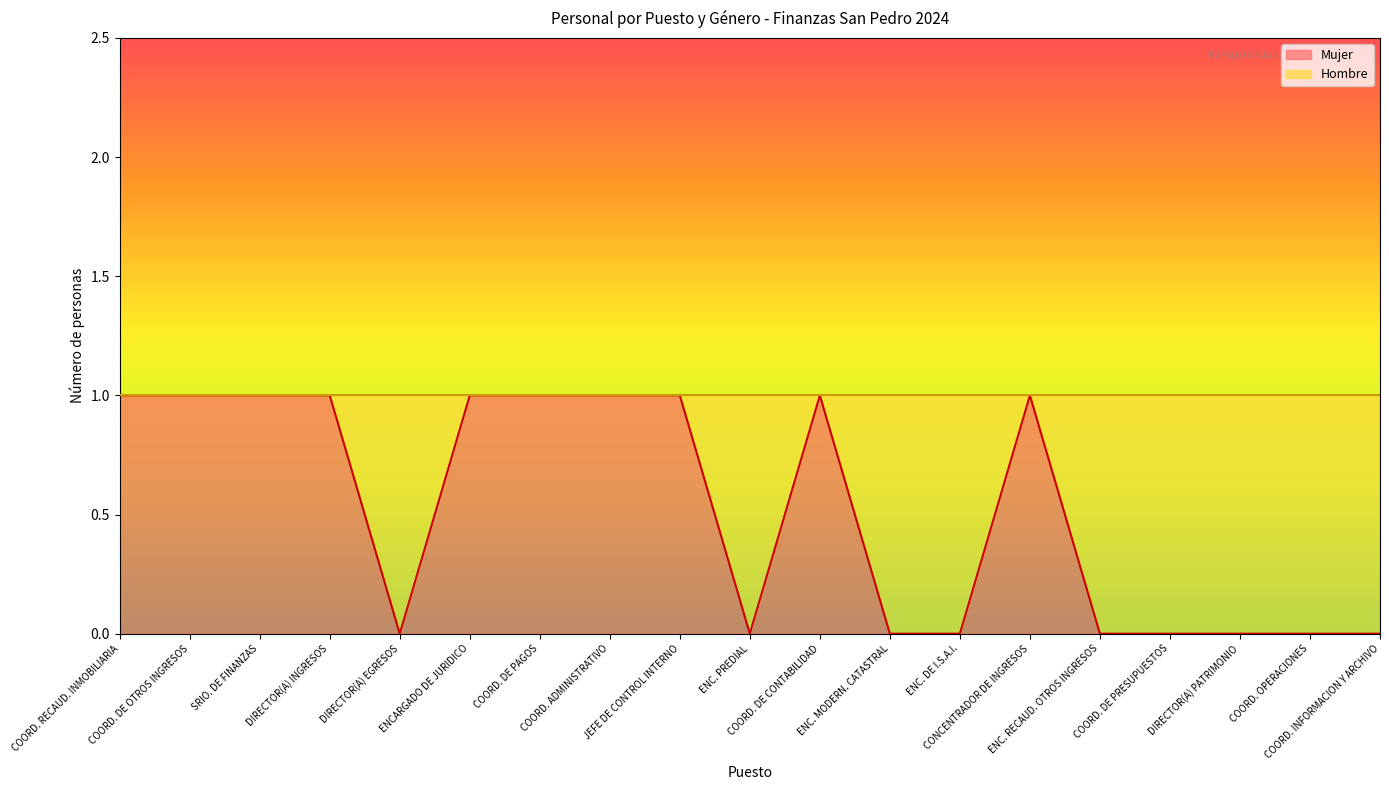

What is the difference between the maximum and second lowest values?

1